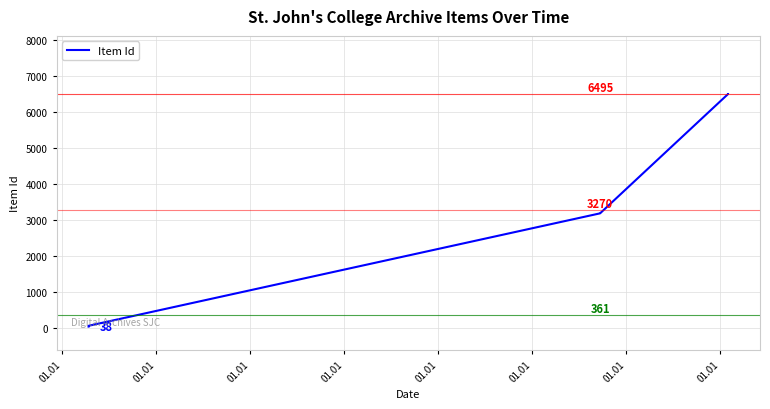

What is the difference between the maximum and minimum values?

6464